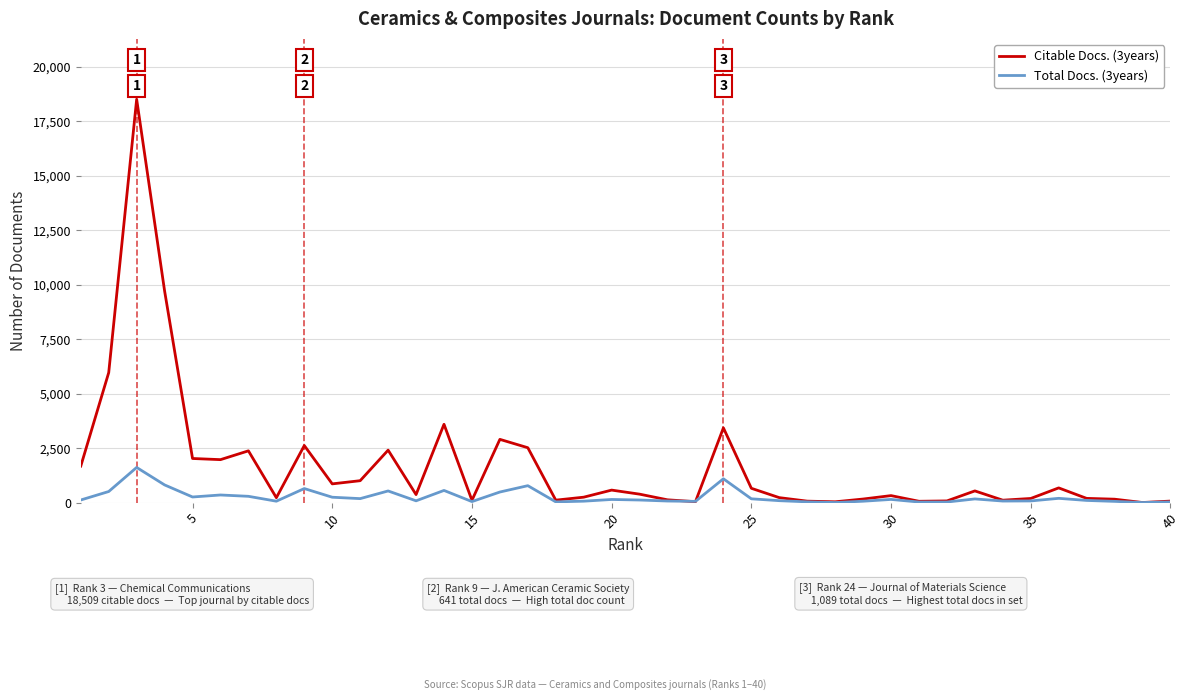

Rank the series by their maximum value, from lowest to highest.

Total Docs. (3years), Citable Docs. (3years)